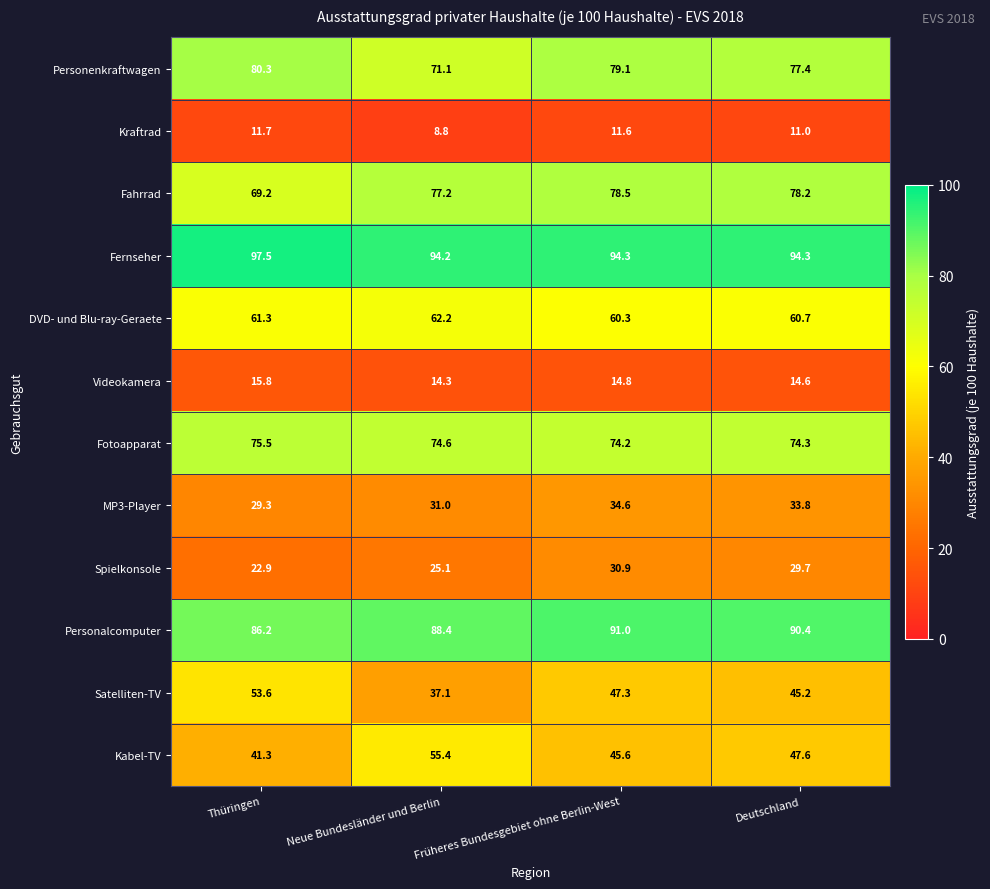

Which category has the highest value in the Videokamera series?

Thüringen